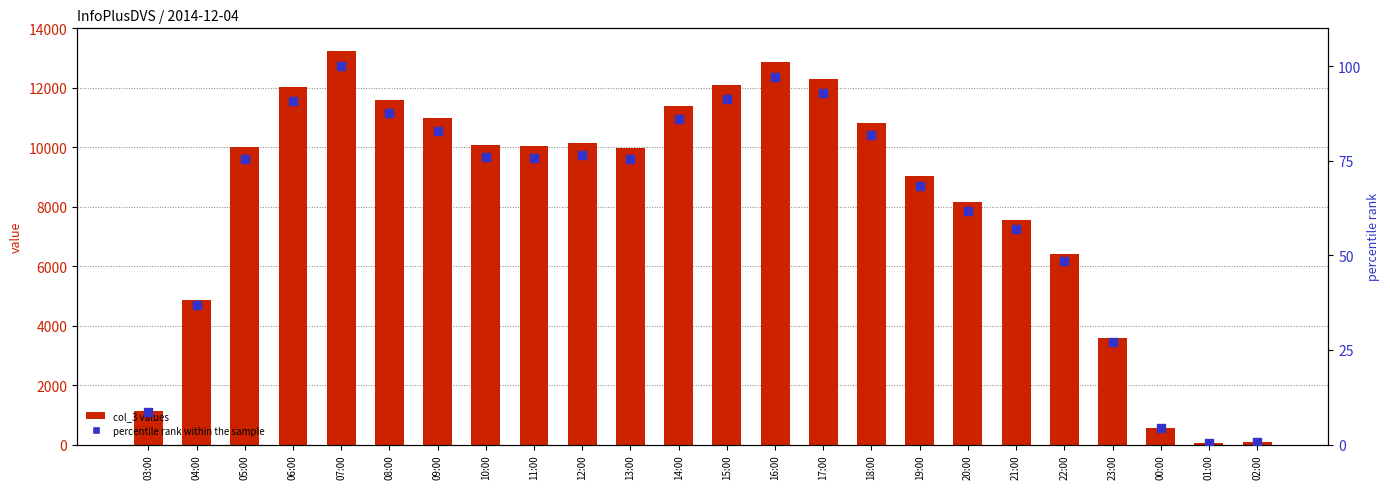

What is the total value across all series at 02:00?

79.6